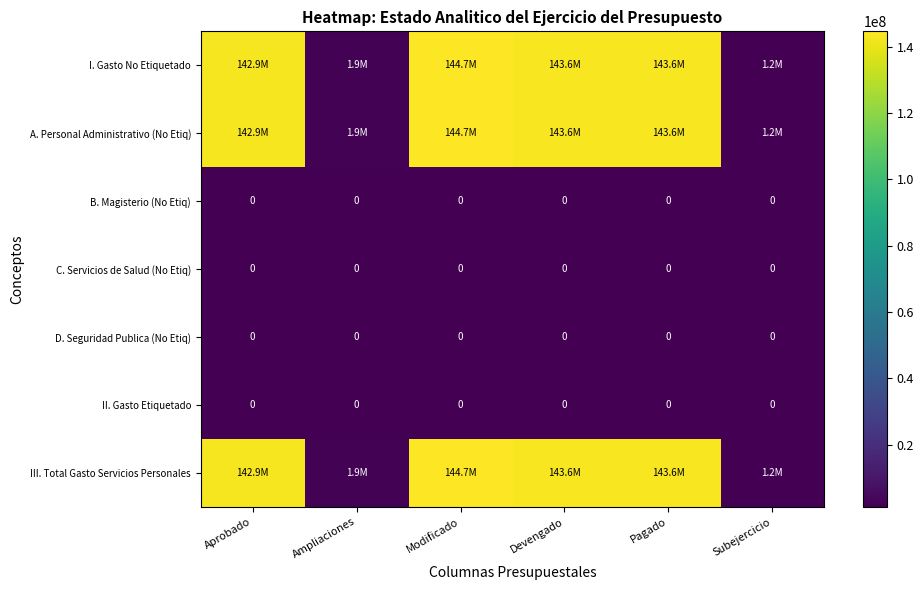

Count the number of categories in the chart.

6